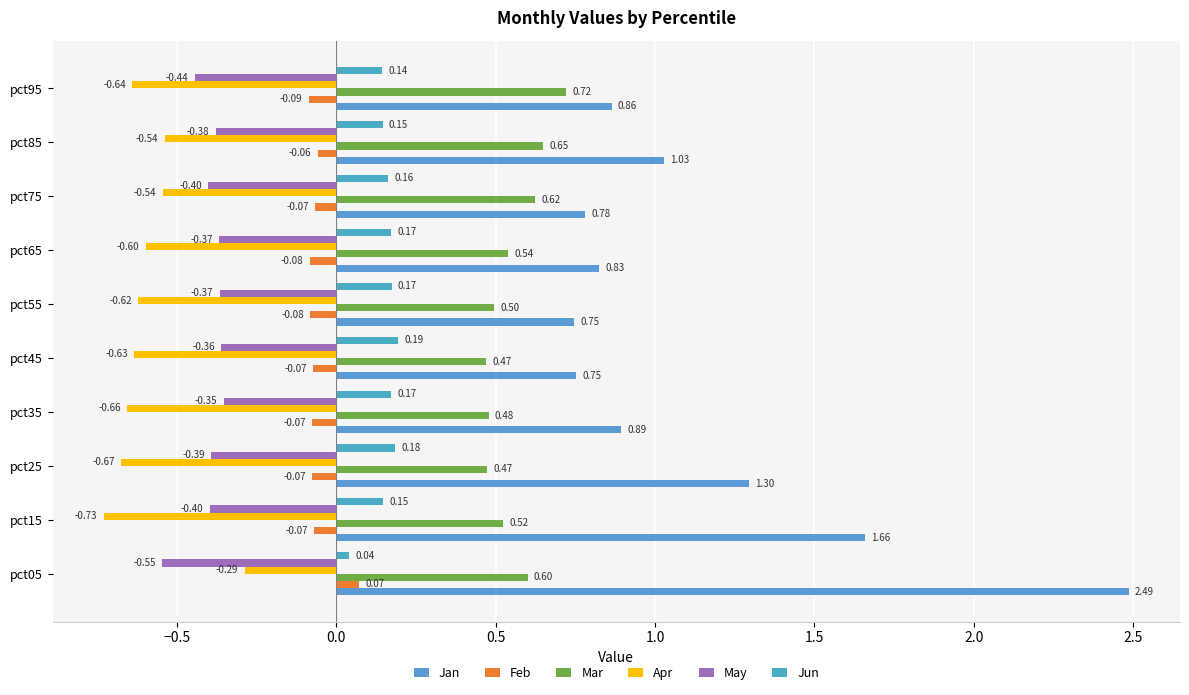

How many series are shown in this chart?

6